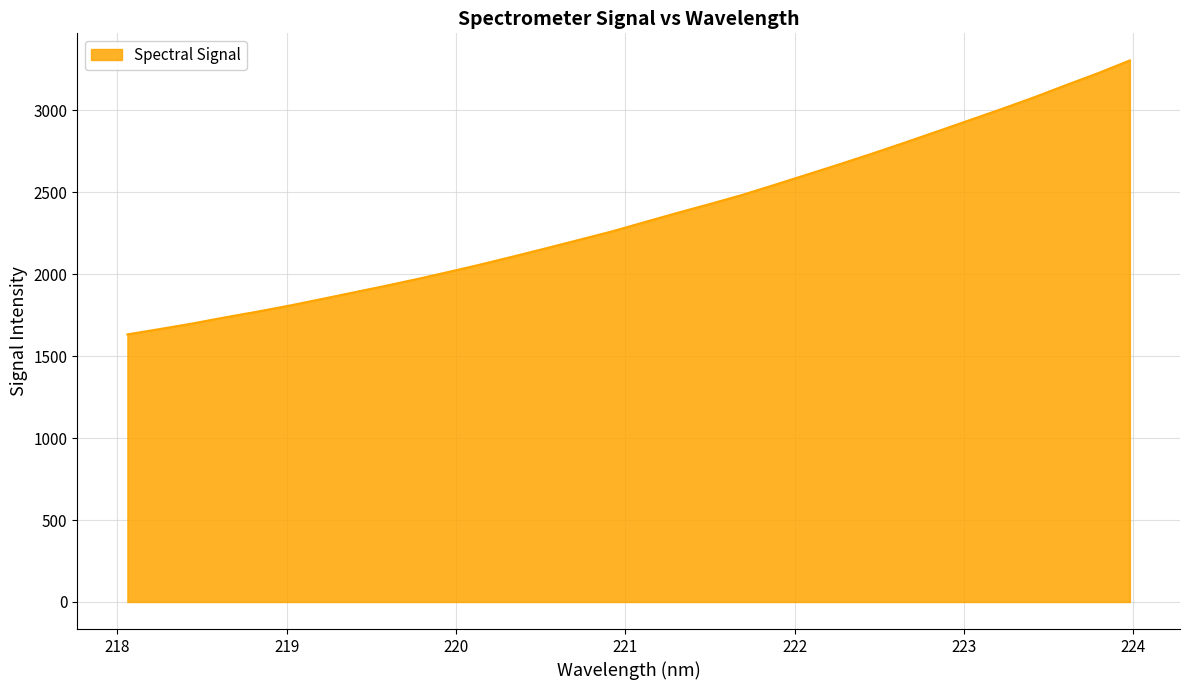

What is the greatest value displayed?

3305.5